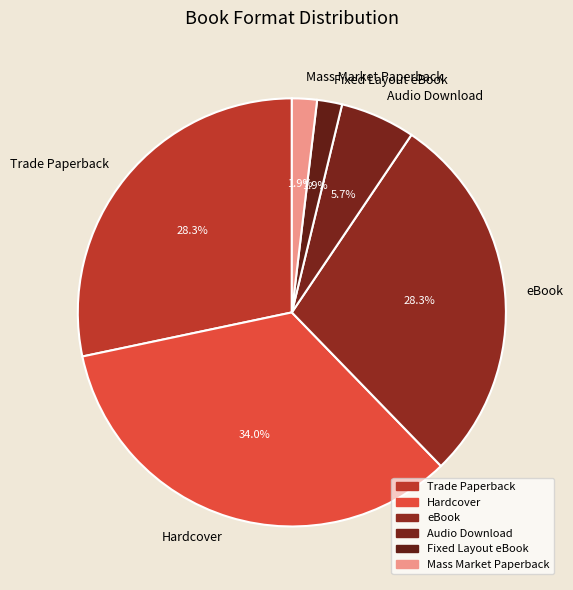

True or false: Hardcover accounts for 47% of the total.

False